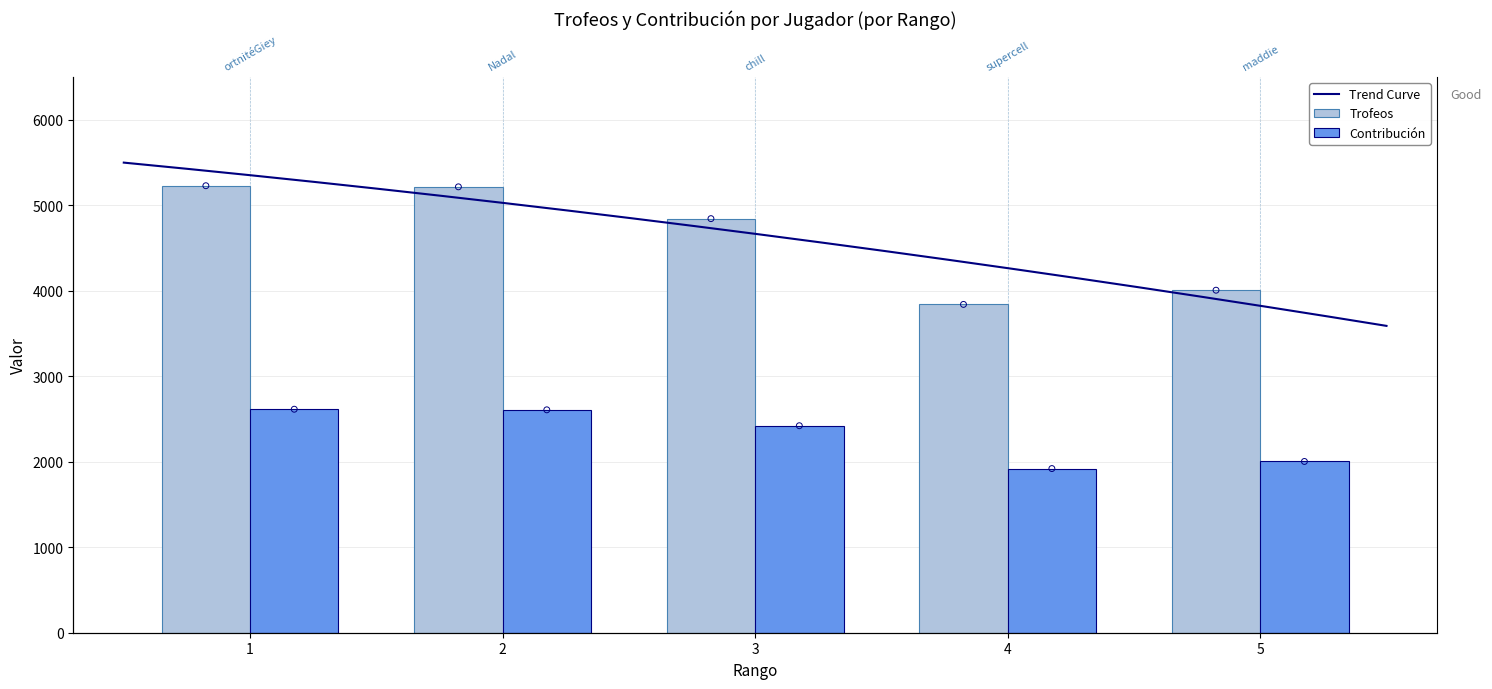

At which category is the sum across all series the highest?

1